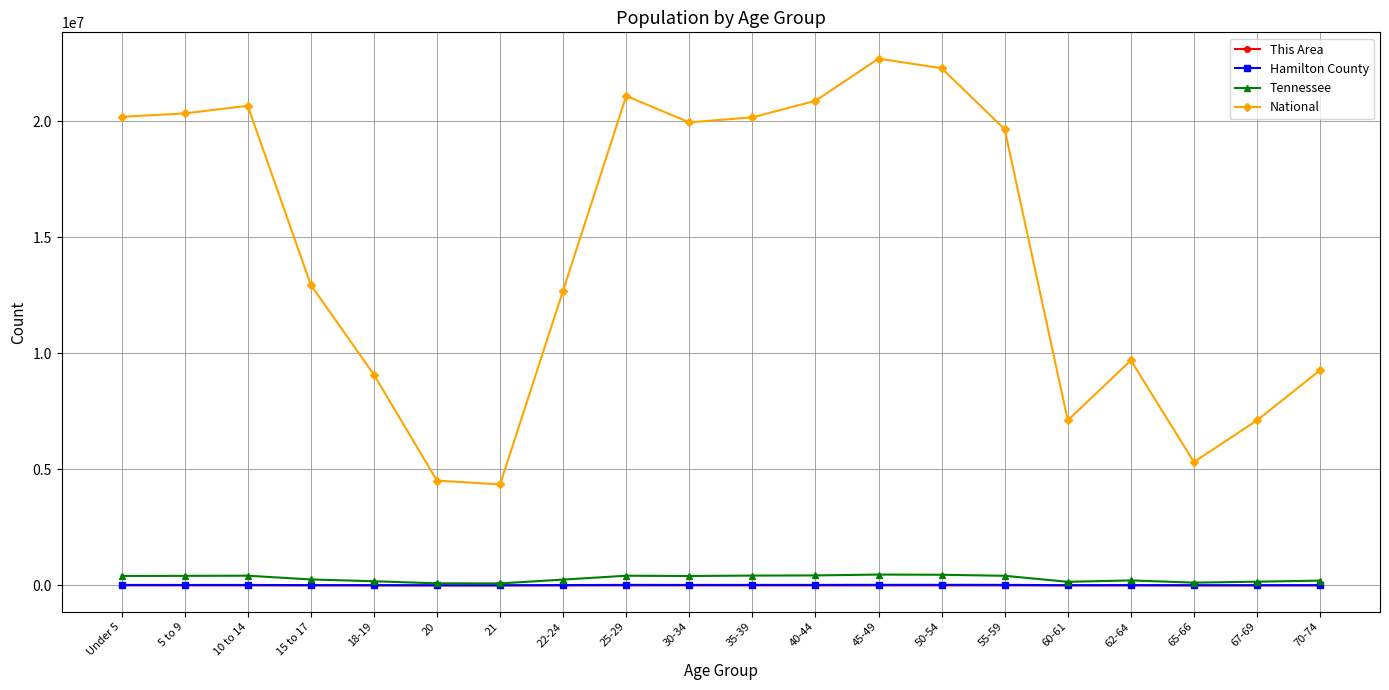

What is the average value of the Hamilton County series?

15666